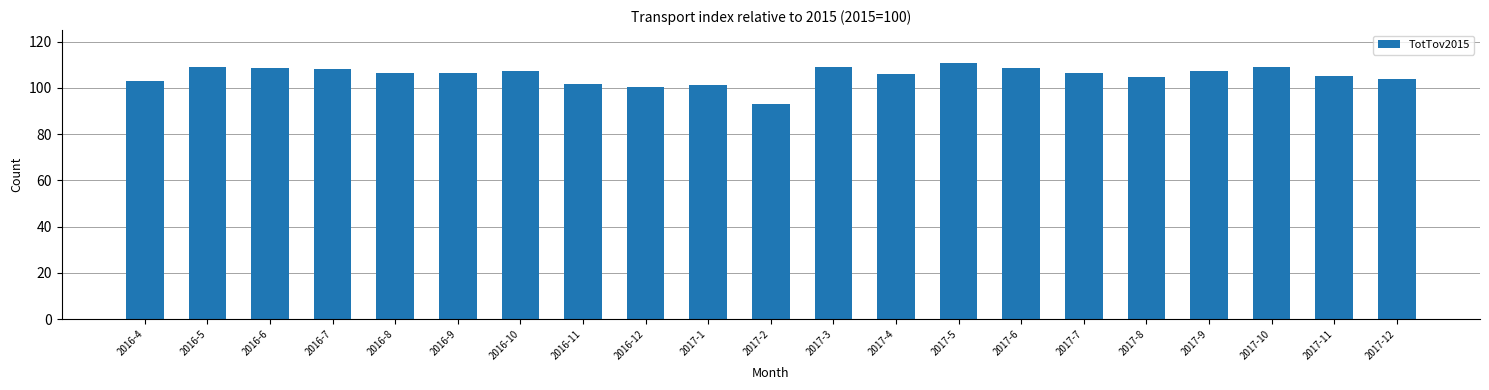

Approximately how many times larger is the value at 2016-9 compared to 2017-2?

1.1